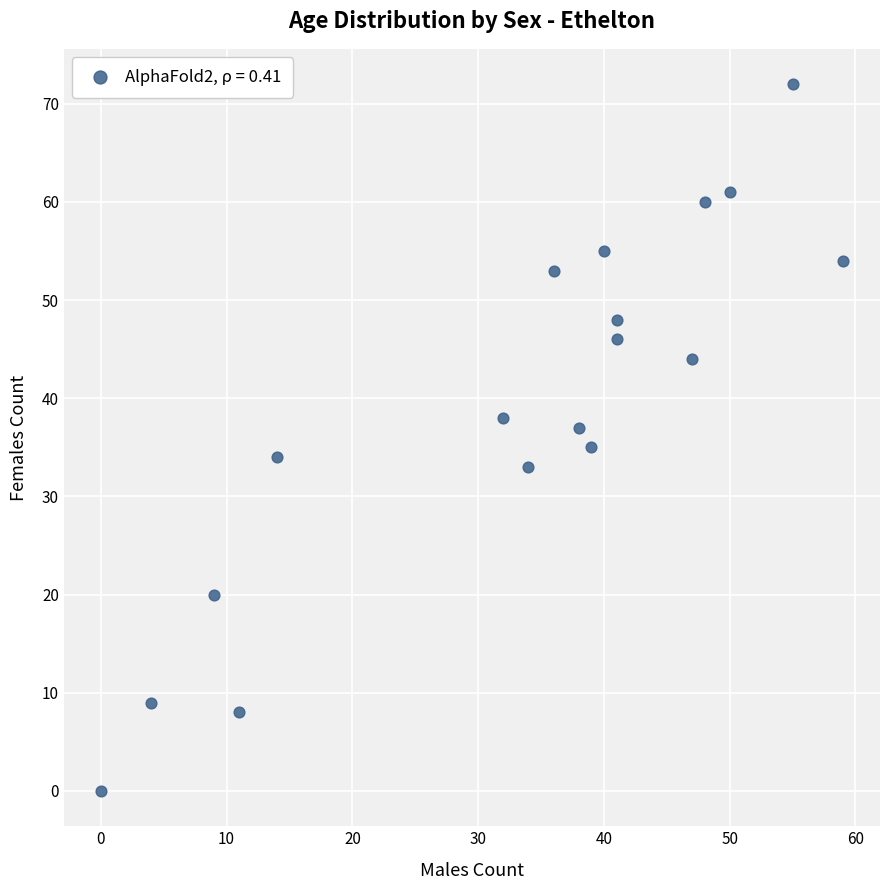

What is the range of X values (max minus min)?

59